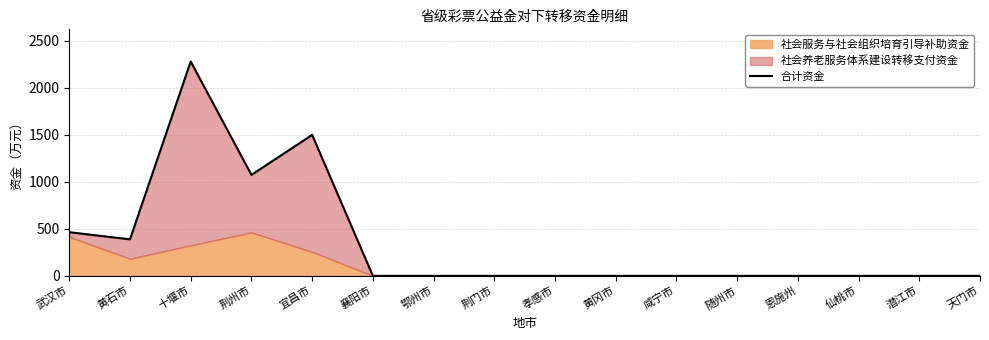

Is it true that the value at 随州市 is 916?

False